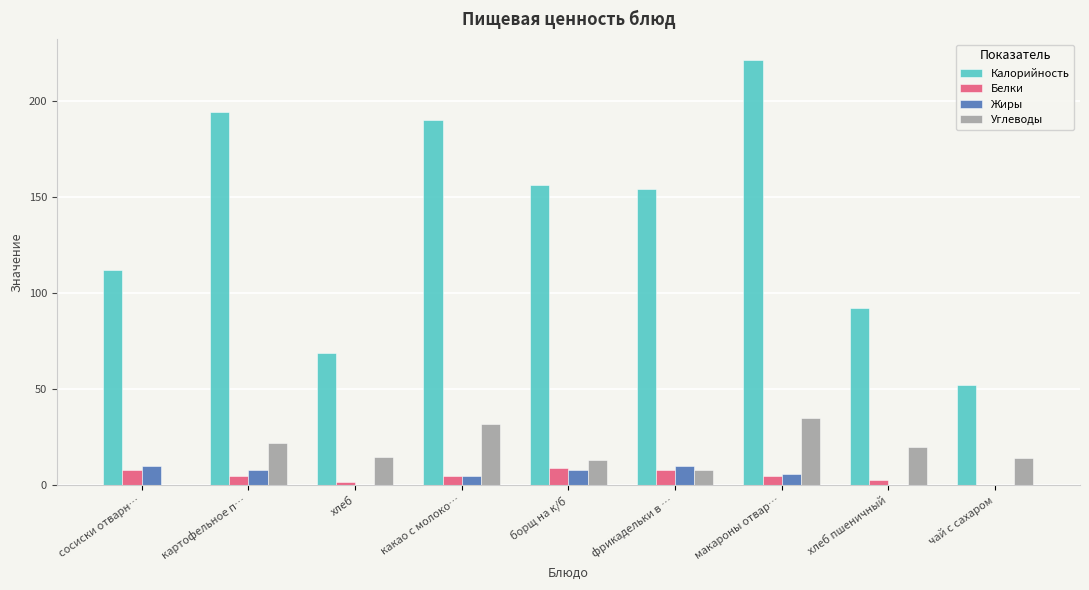

What is the approximate value of Жиры at картофельное п…?

8.0